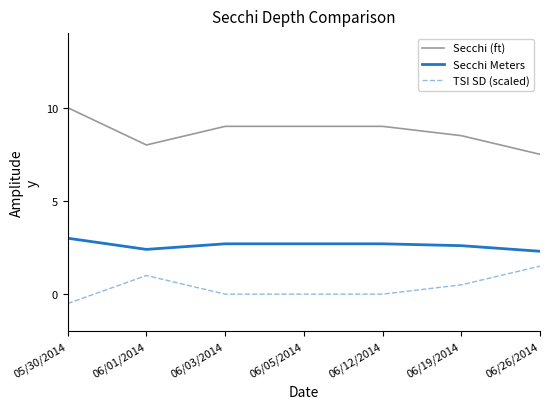

What is the total value across all series at 06/01/2014?

11.4